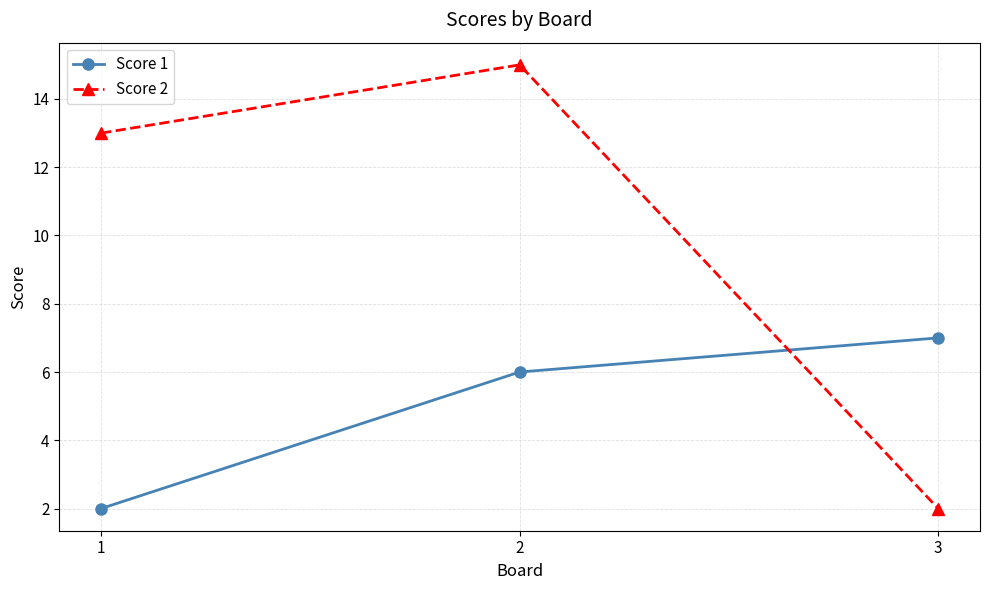

What is the sum of all Score 2 values?

30